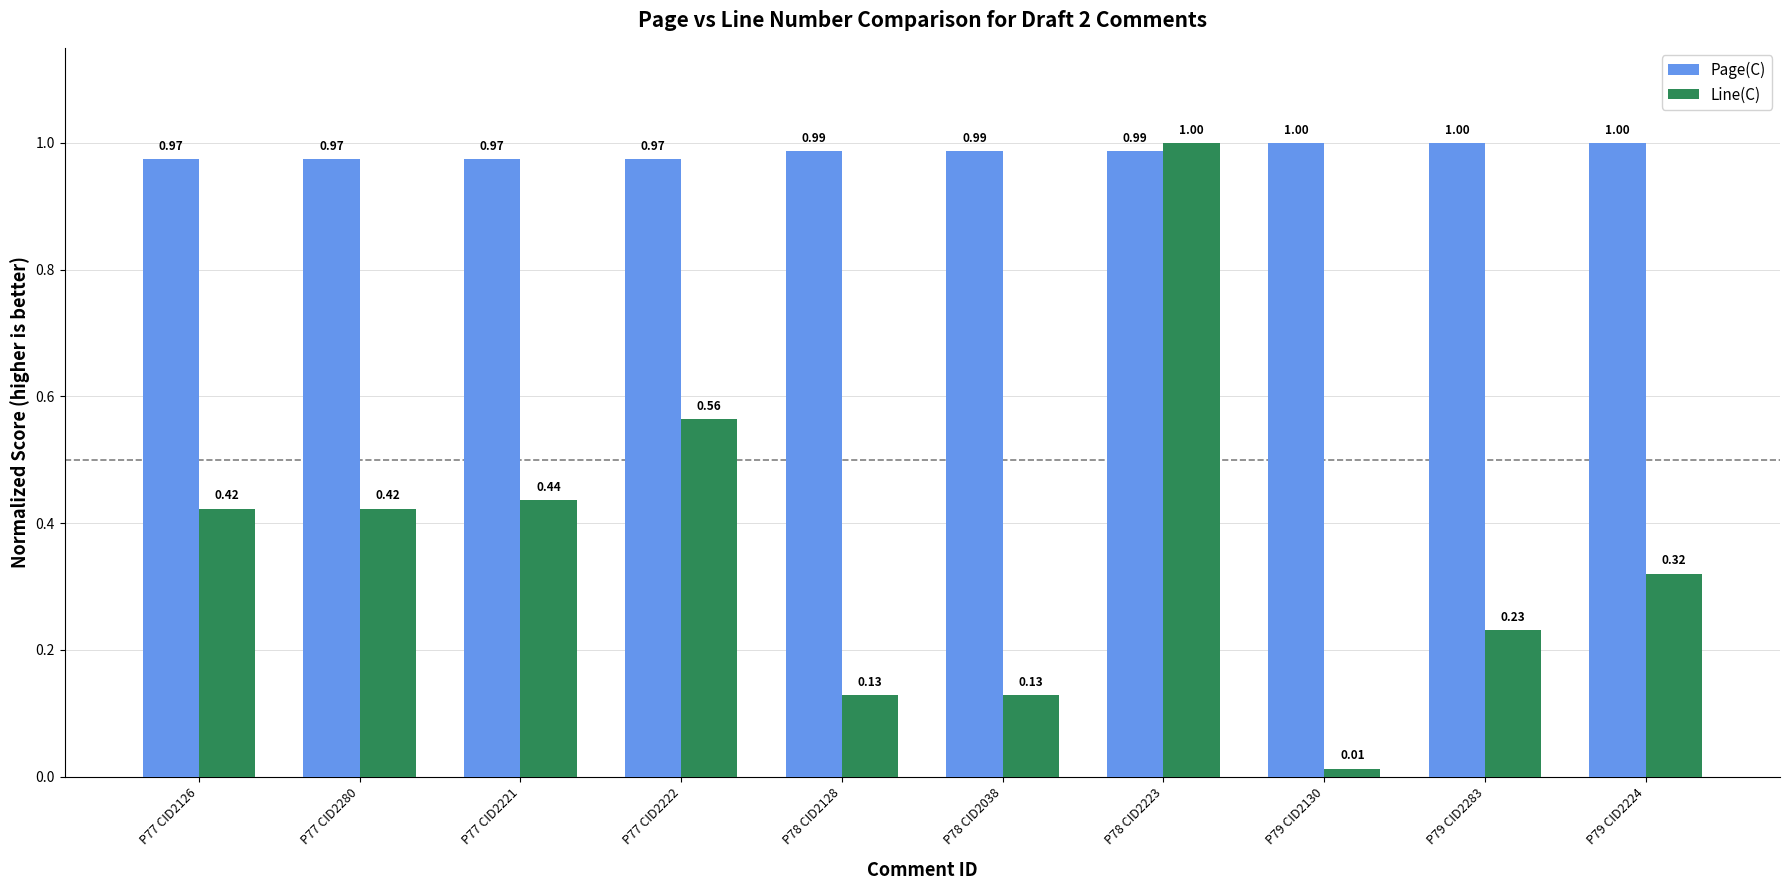

The Line(C) series shows 0.6 at P77 CID2280. True or false?

False